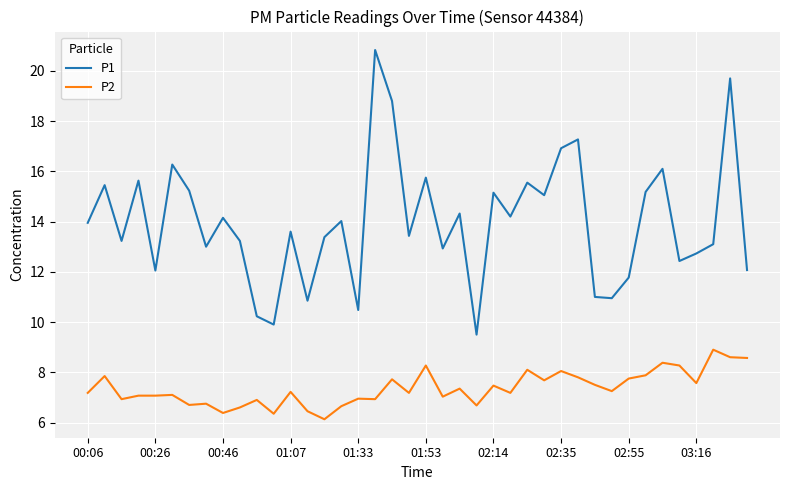

What is the smallest value displayed?

6.1